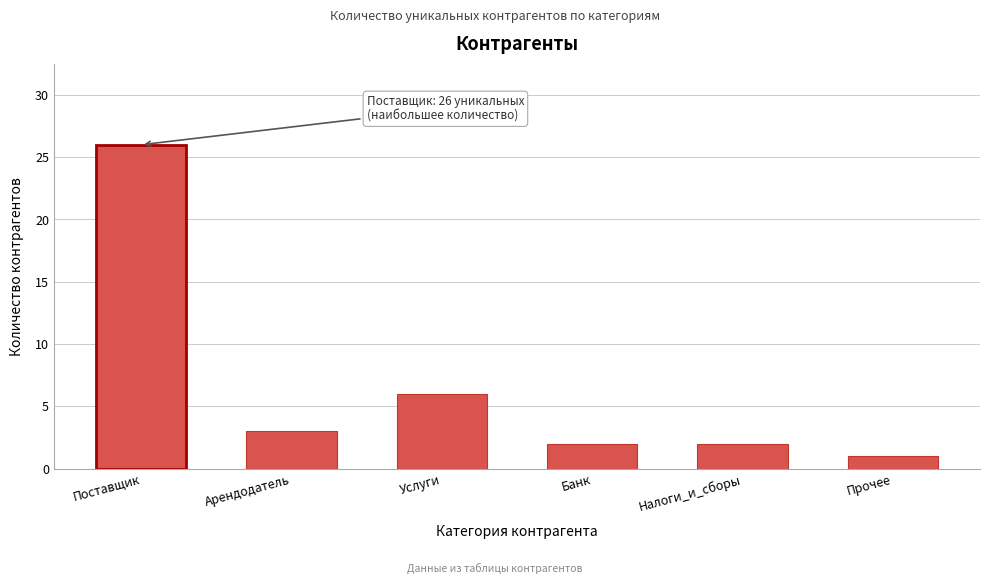

Reading left to right, what are all the values shown in this chart?

26	3	6	2	2	1